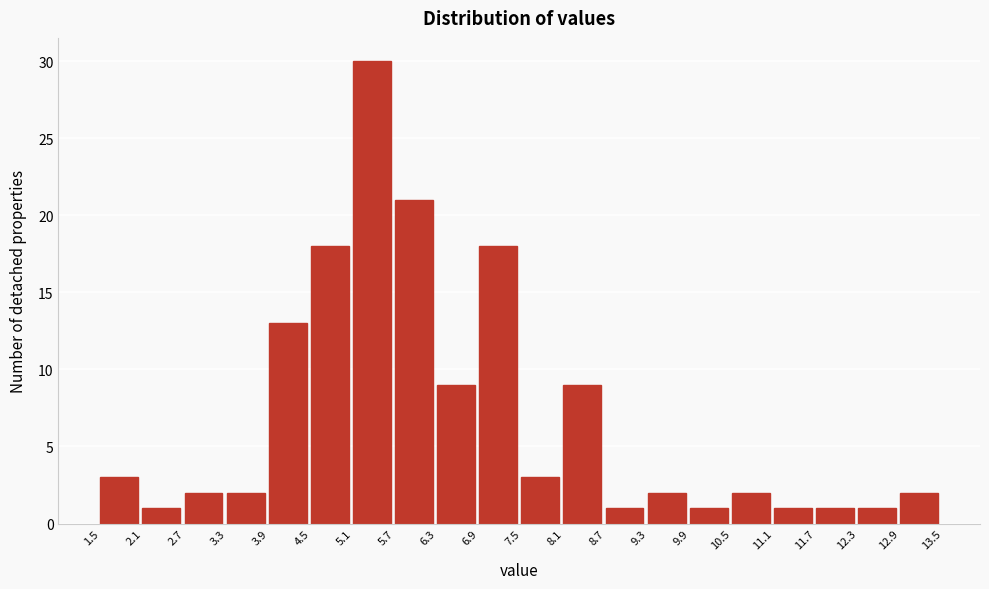

What is the height of the bar covering 2.1 to 2.7 on the x-axis? The values are not printed on the chart, so give them approximately, as read against the axis.

1